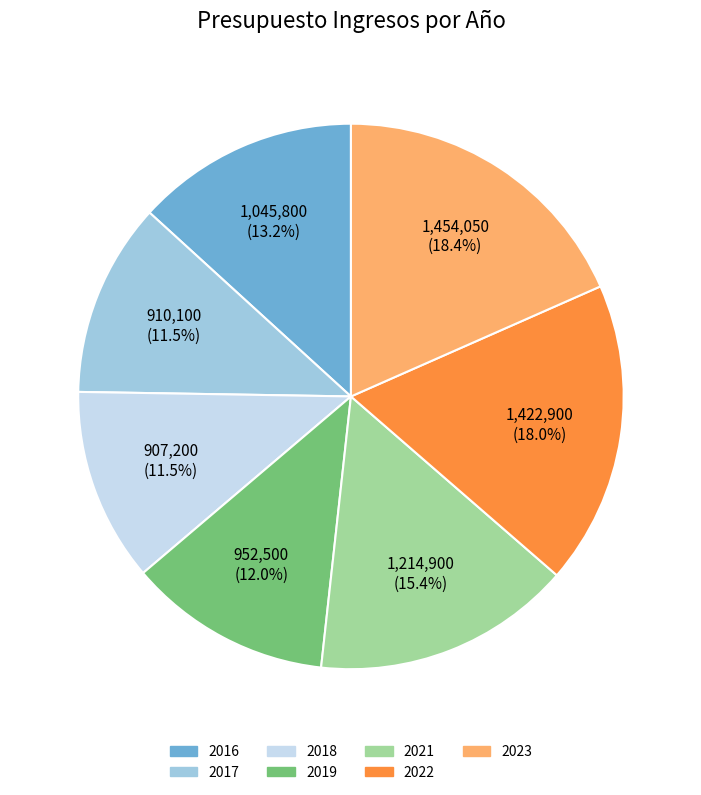

Does any single category account for the majority?

No